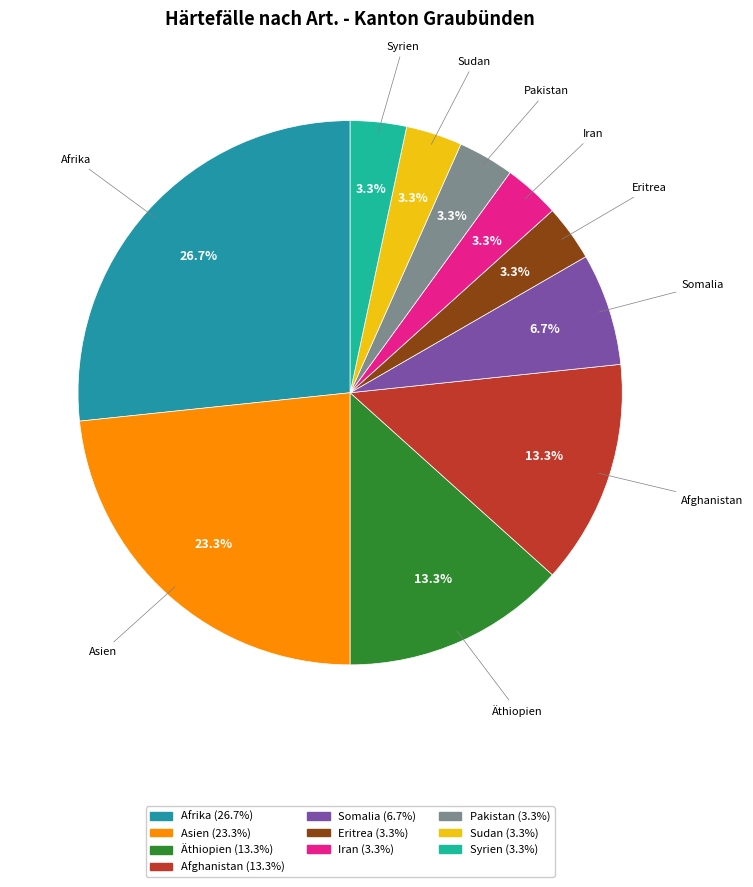

Is there any slice that represents more than half of the pie?

No